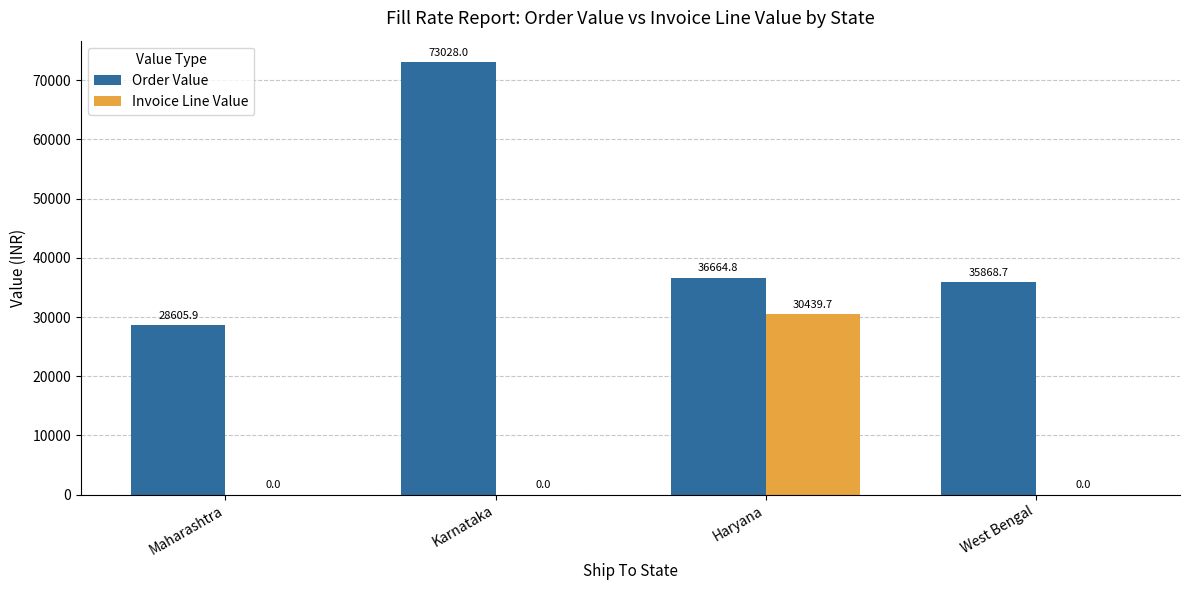

The Invoice Line Value series shows 30439.7 at Haryana. True or false?

True